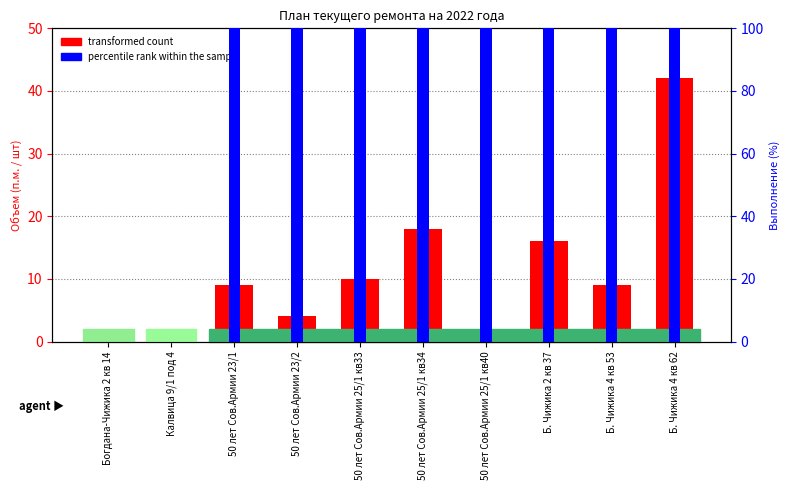

At which category is the sum across all series the highest?

Б. Чижика 4 кв 62